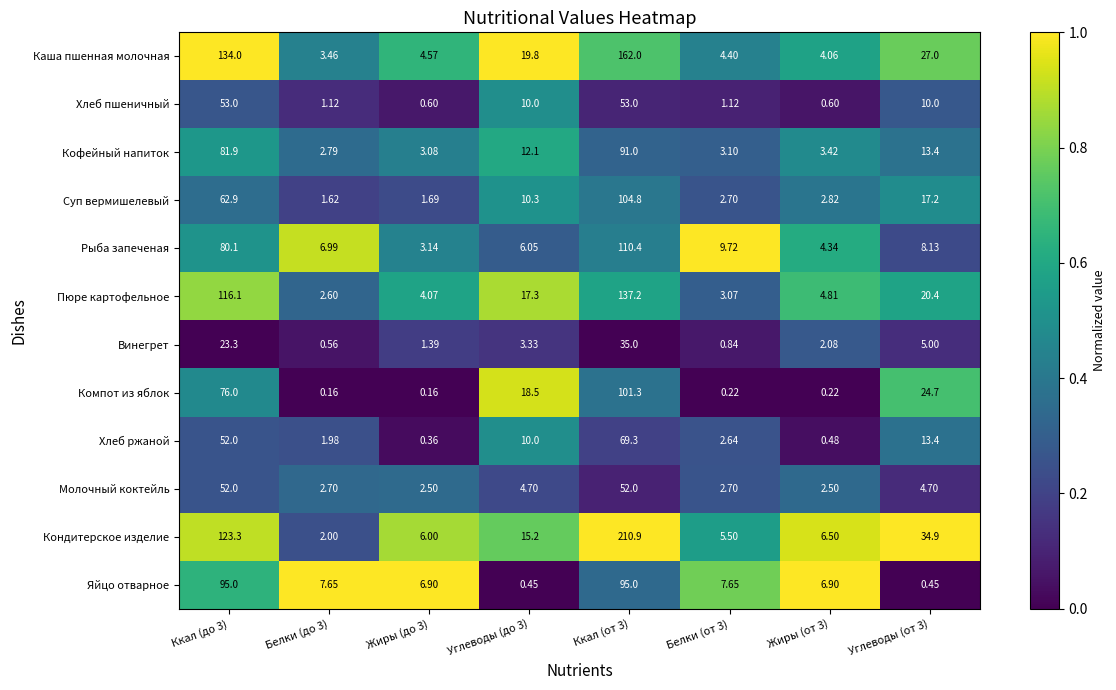

Between Ккал (до 3) and Углеводы (от 3), which series saw the biggest shift?

Каша пшенная молочная